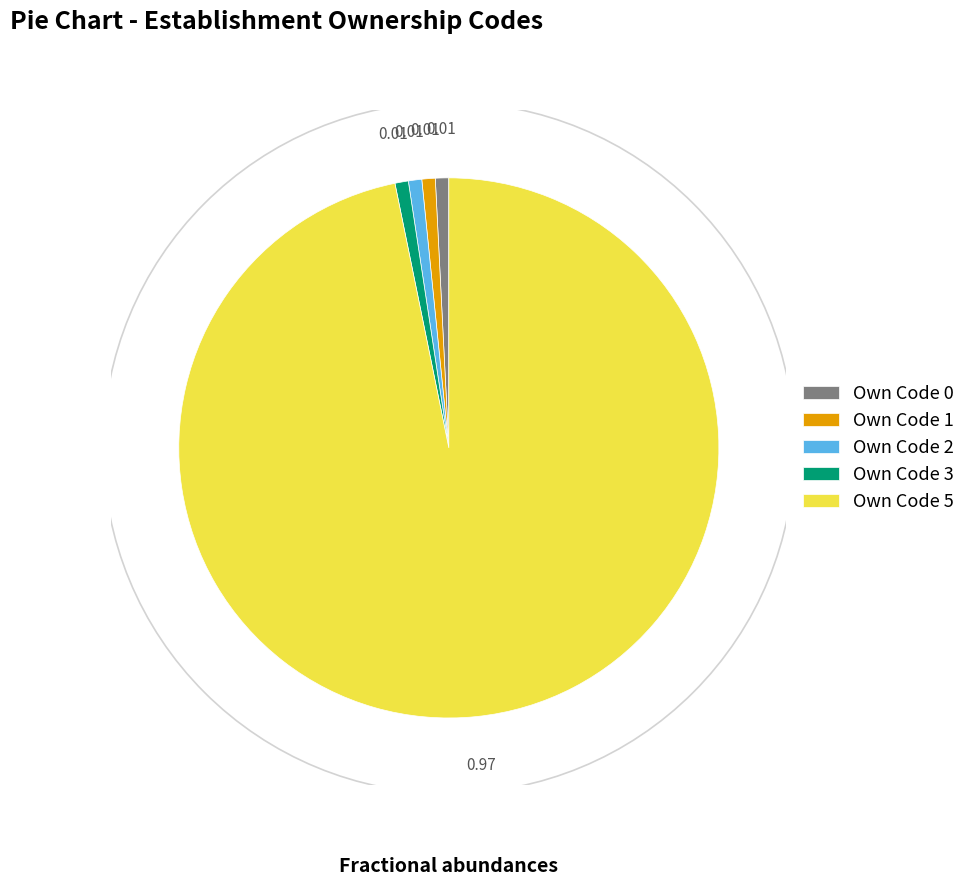

What is the ratio of the value at Own Code 0 to the value at Own Code 3?

1.0